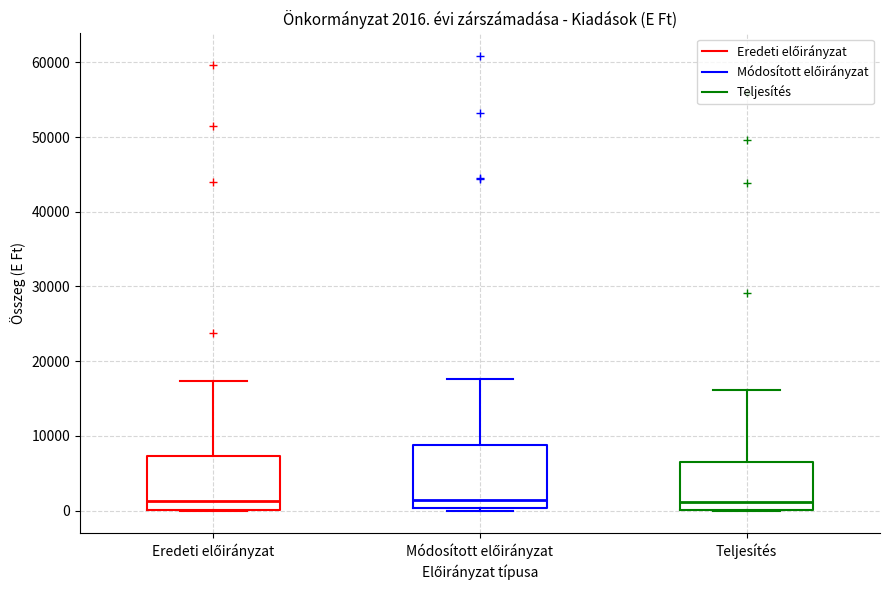

Comparing the boxes themselves (not the whiskers), which one is the tallest?

Módosított előirányzat